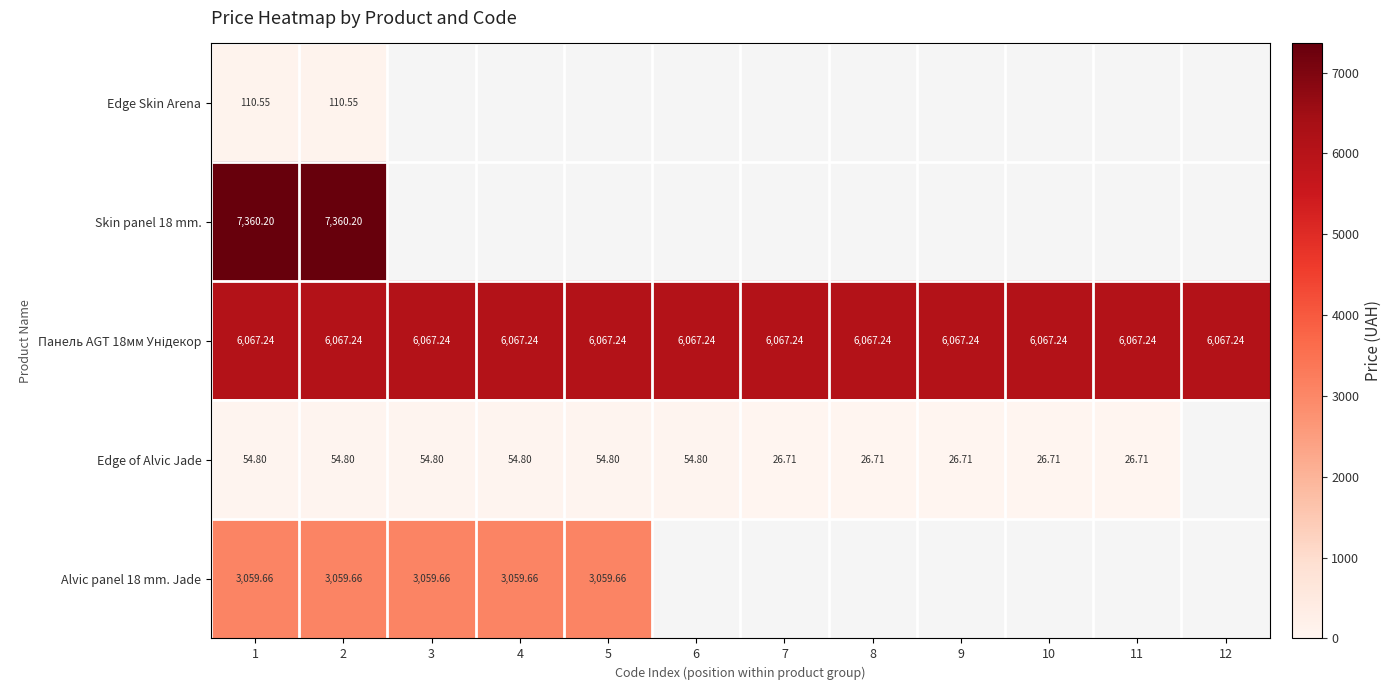

How many values in Skin panel 18 mm. are above zero?

2